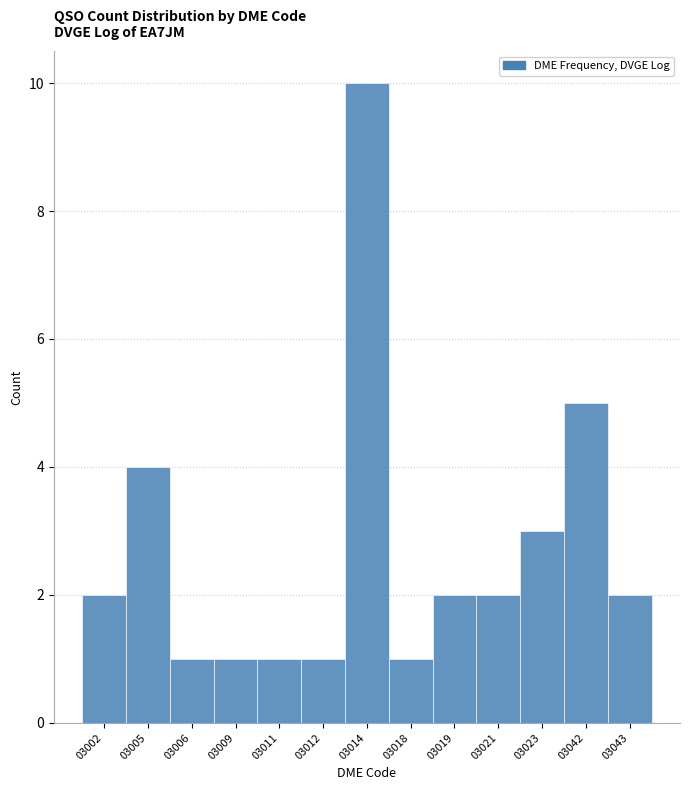

Reading left to right, extract all data points from this chart.

03002=2	03005=4	03006=1	03009=1	03011=1	03012=1	03014=10	03018=1	03019=2	03021=2	03023=3	03042=5	03043=2